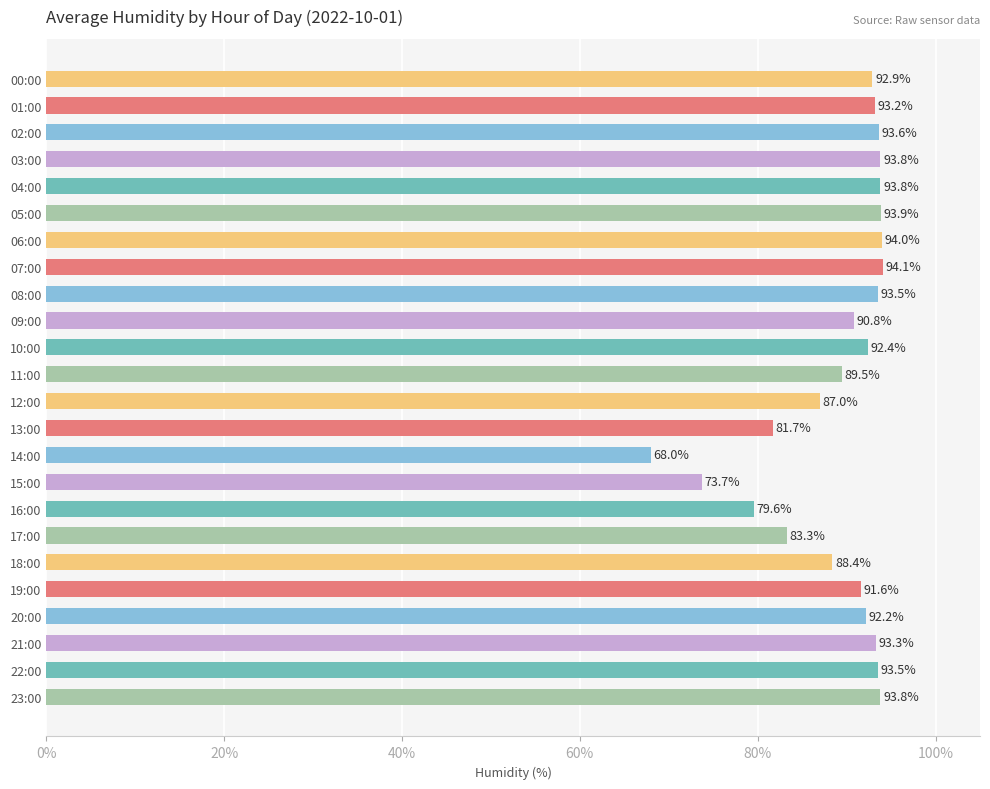

The chart shows a value of 93.8 at 04:00. True or false?

True